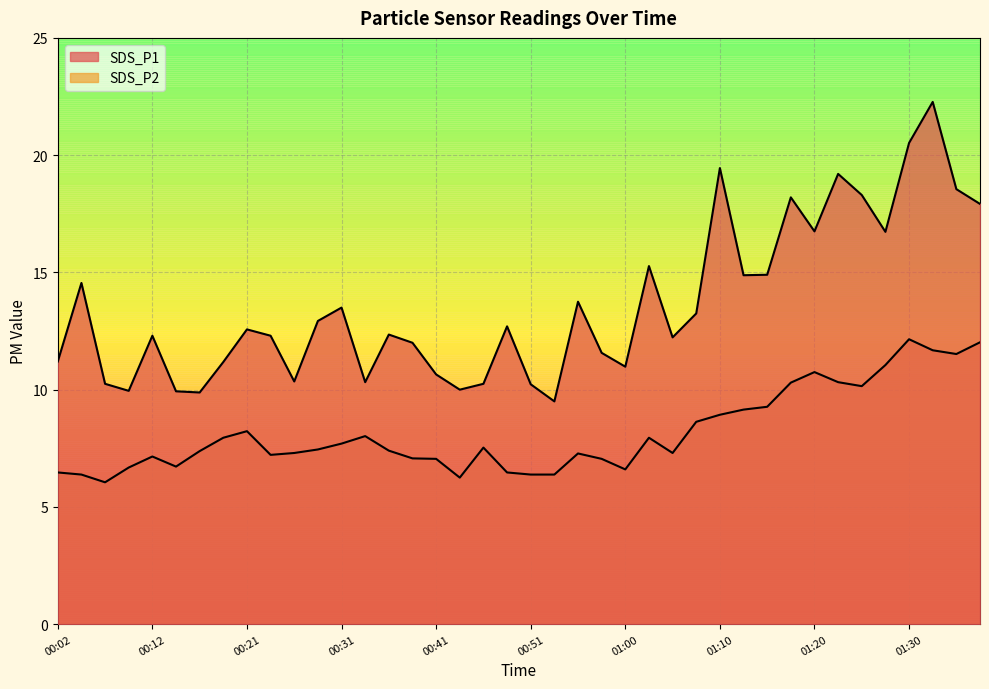

What are all the series names shown in the legend?

SDS_P1, SDS_P2